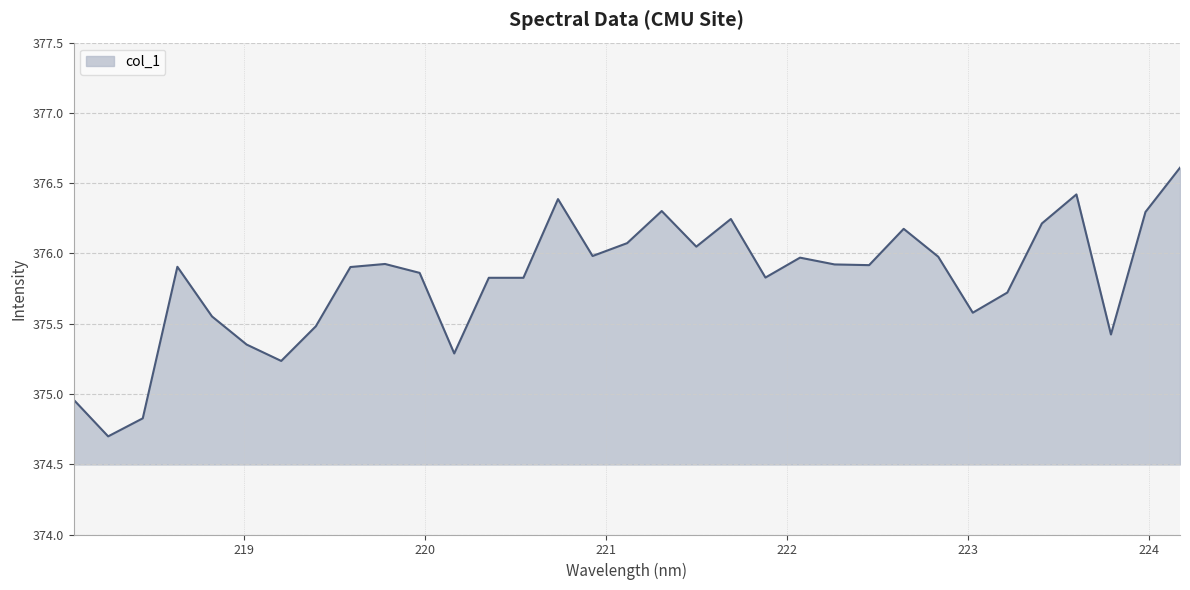

What is the difference between the maximum and minimum values?

1.9